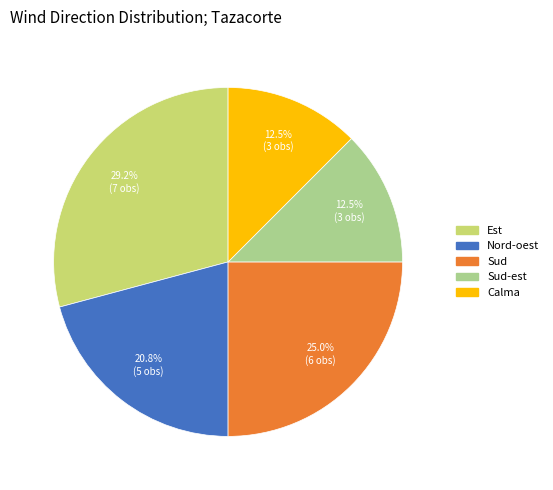

Does Nord-oest account for over 50% of the chart?

No